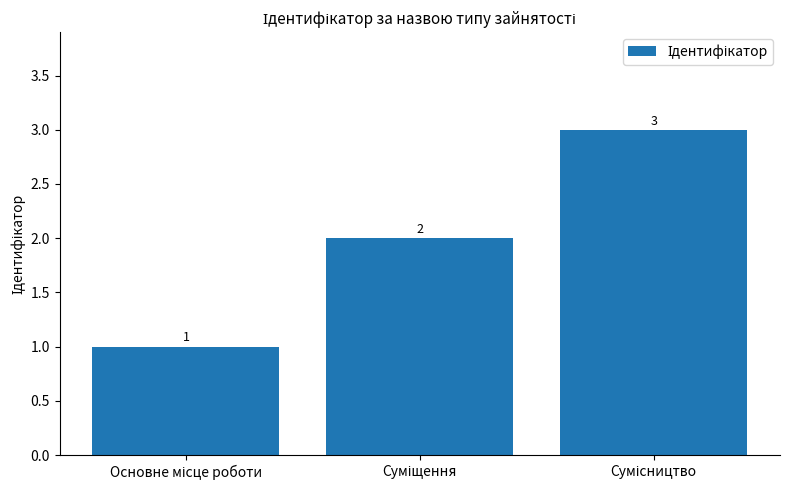

What is the value of the 2nd bar from the left?

2